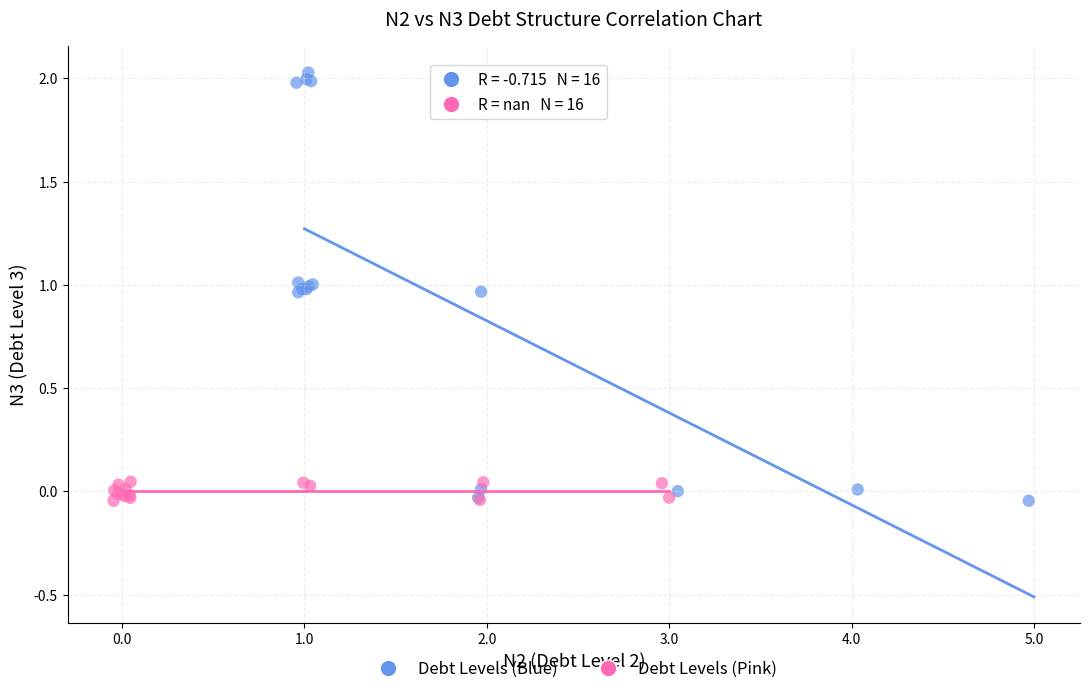

Which series contains the highest Y value?

Debt Levels (Blue)